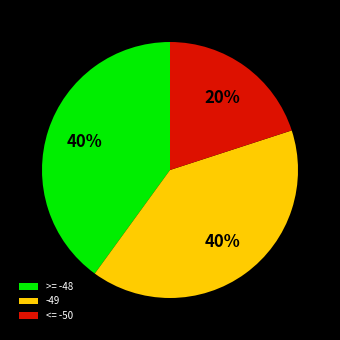

What is the smallest slice in the pie chart?

<= -50